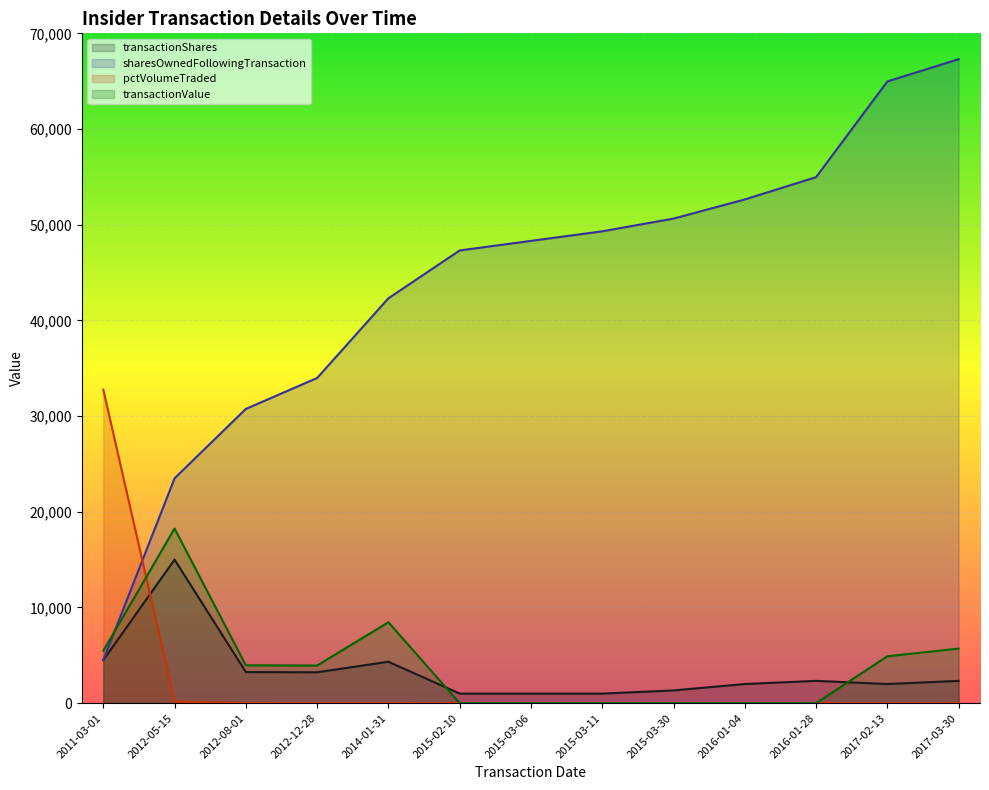

True or false: sharesOwnedFollowingTransaction has more than 0 interior local peaks.

False